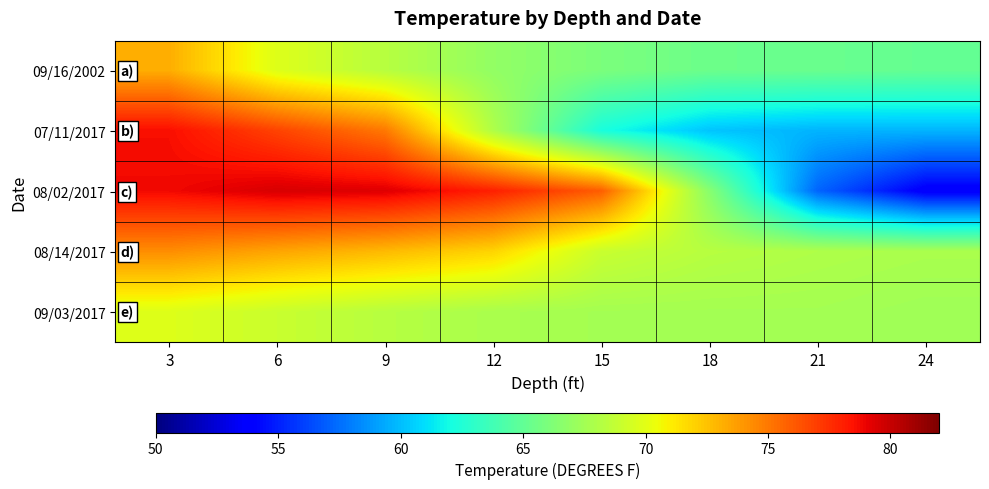

Reading left to right, list all the values displayed in this chart.

09/16/2002: 3=73.2	6=69.8	9=68.3	12=66.9	15=66.0	18=65.4	21=65.3	24=65.1
07/11/2017: 3=78.6	6=76.8	9=75.0	12=68.0	15=62.2	18=60.2	21=59.7	24=59.7
08/02/2017: 3=78.8	6=79.5	9=79.3	12=78.0	15=75.9	18=66.5	21=57.2	24=53.6
08/14/2017: 3=74.3	6=73.5	9=72.8	12=71.9	15=69.0	18=68.3	21=68.0	24=67.8
09/03/2017: 3=69.8	6=69.0	9=68.3	12=67.8	15=67.6	18=67.6	21=67.6	24=67.4